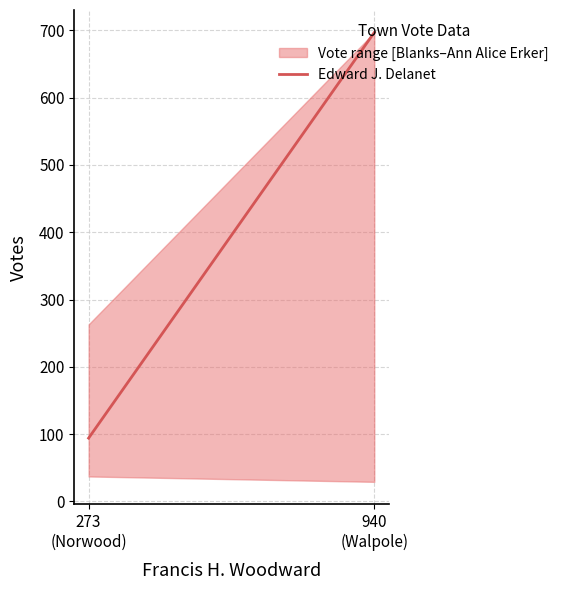

At which category does the chart reach its minimum across all series?

273
(Norwood)